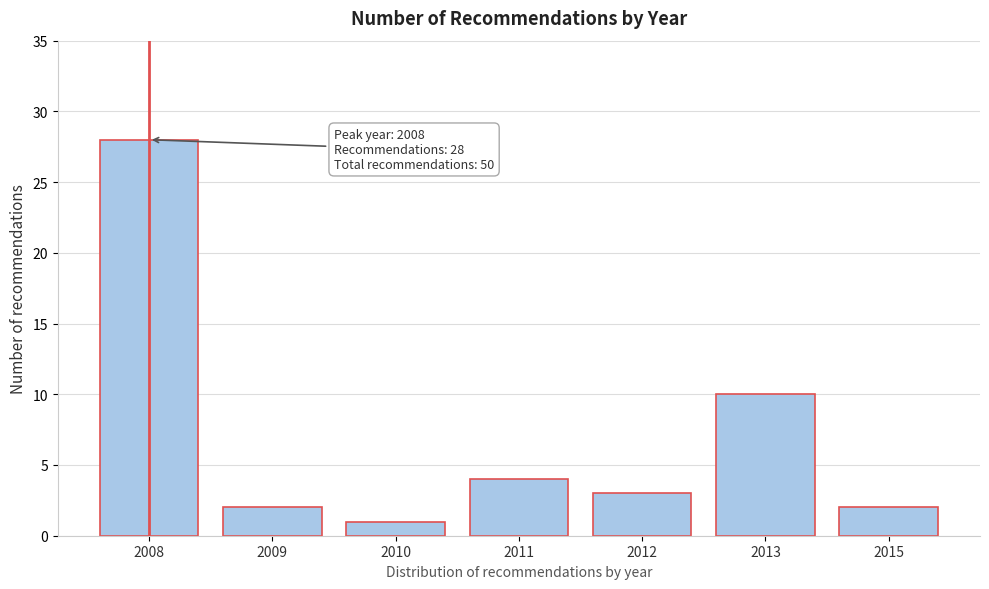

Reading left to right, what are all the values shown in this chart?

28	2	1	4	3	10	2